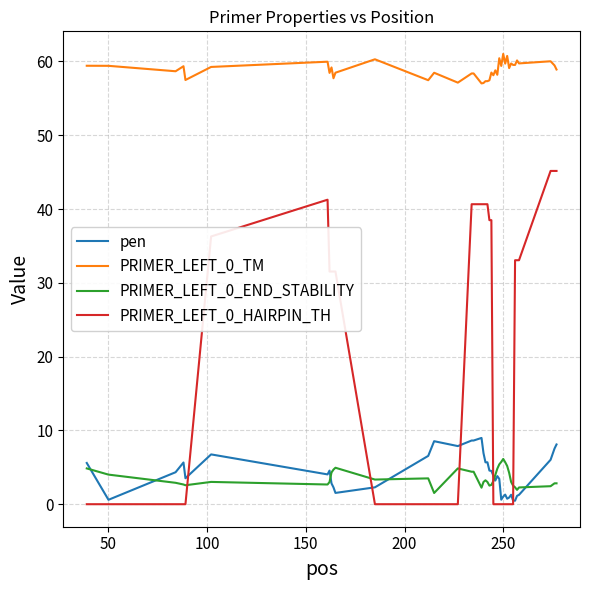

True or false: PRIMER_LEFT_0_HAIRPIN_TH and PRIMER_LEFT_0_TM intersect in this chart.

False